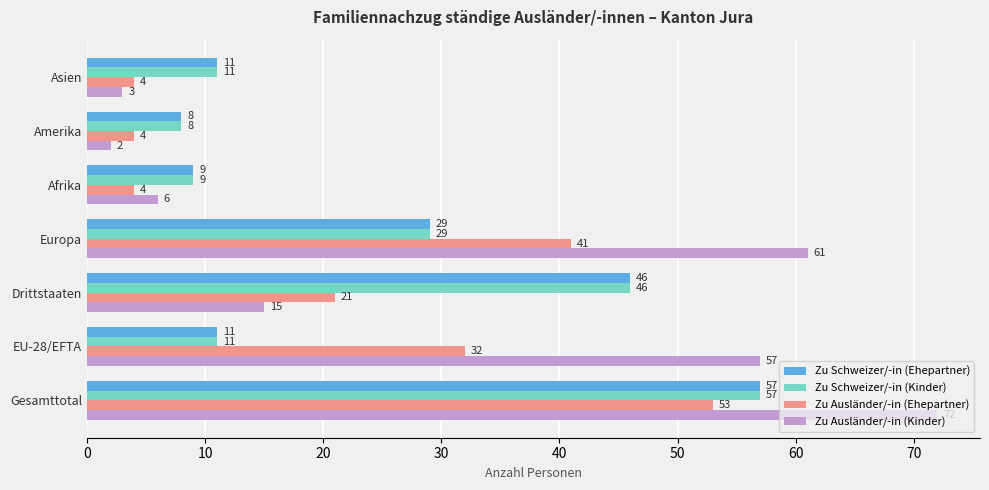

At which label is Zu Schweizer/-in (Ehepartner) closest to 32?

Europa